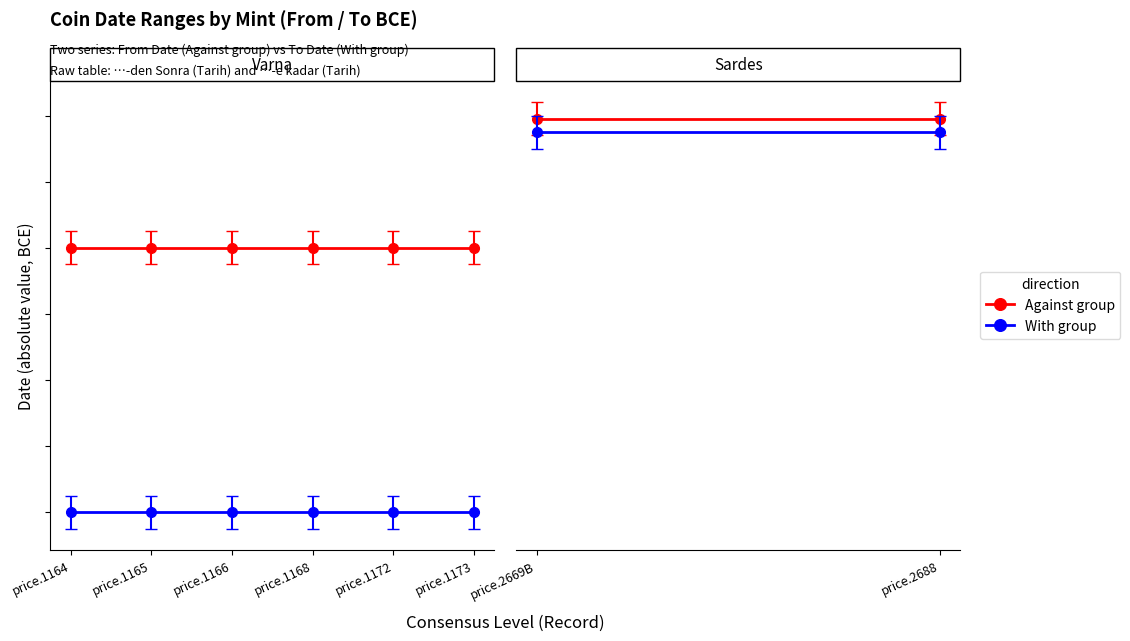

Which series has the largest range (max minus min)?

Against group